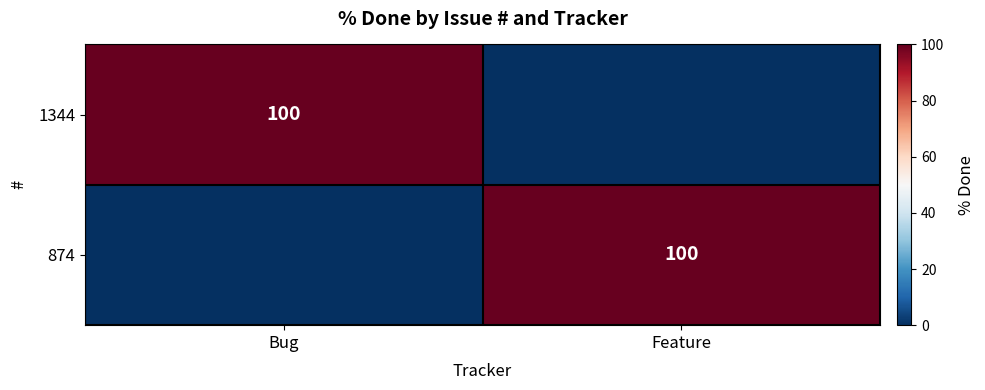

The 1344 series shows 164 at Bug. True or false?

False